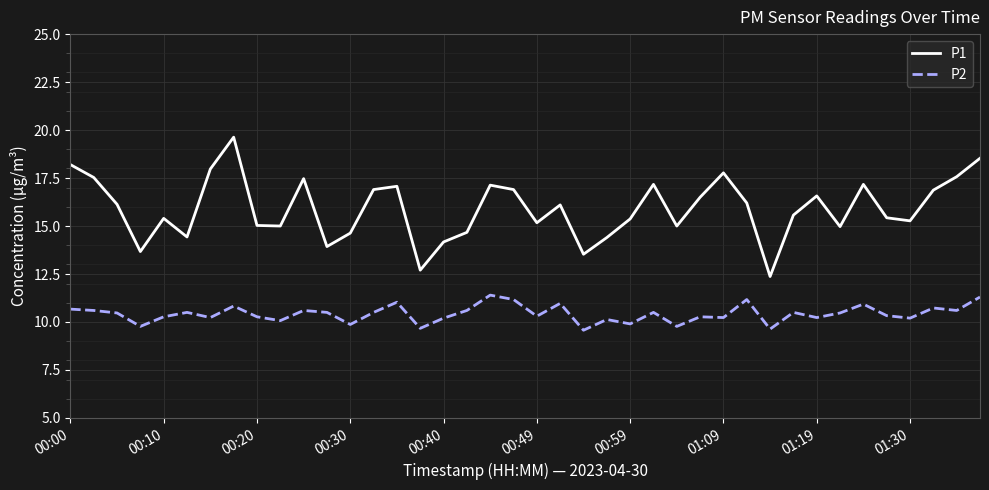

Which series has the largest range (max minus min)?

P1